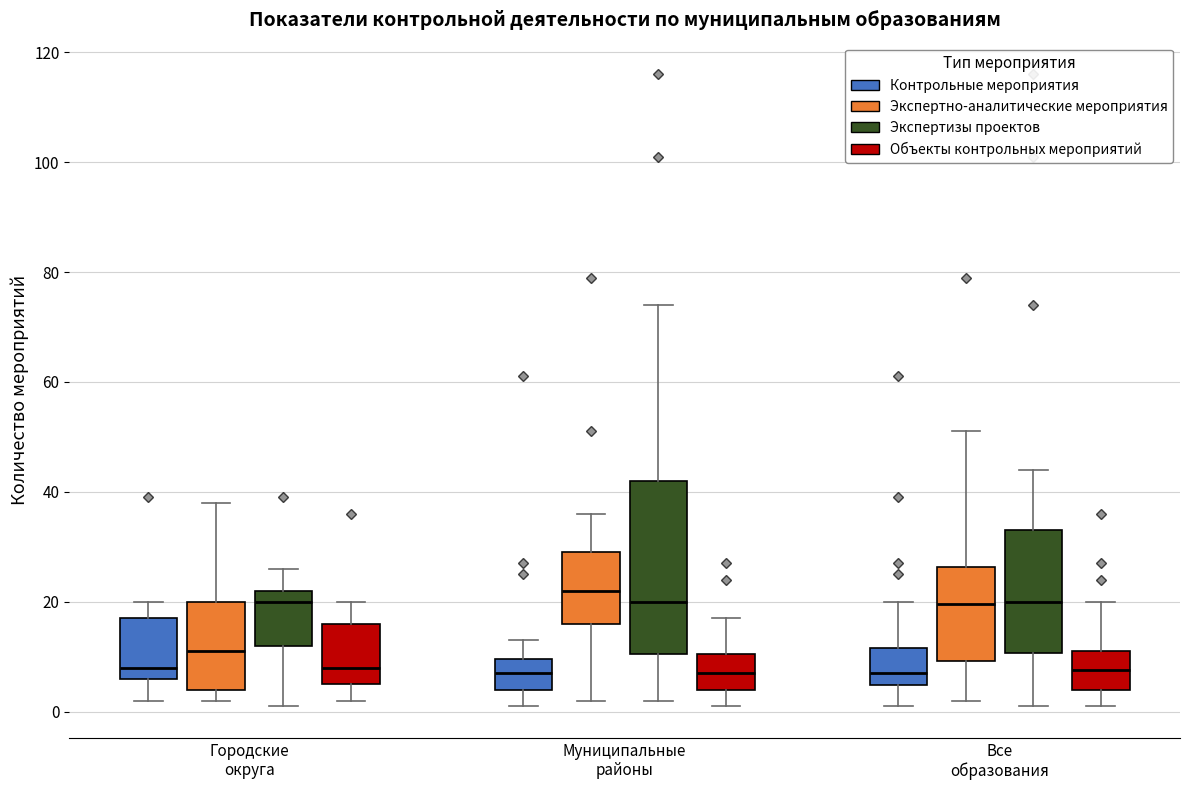

Comparing the boxes themselves (not the whiskers), which one is the tallest?

Муниципальные районы (Экспертизы проектов)